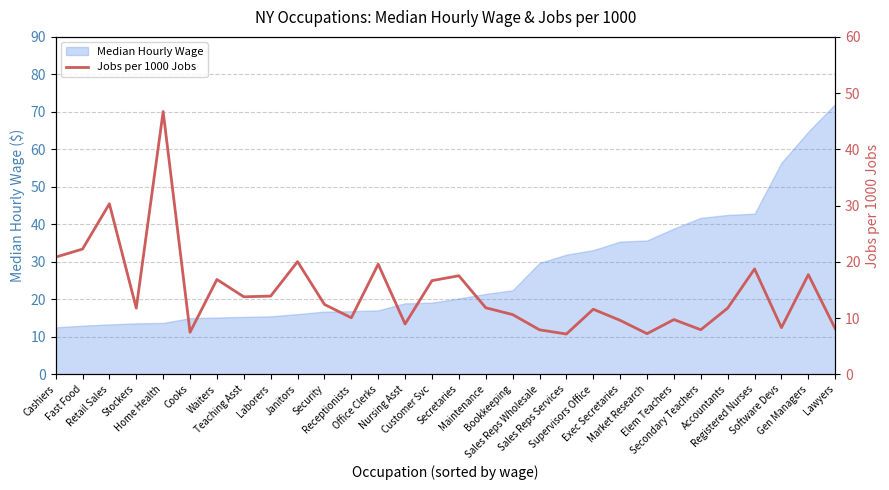

What is the value of the 17th point from the left?

11.8